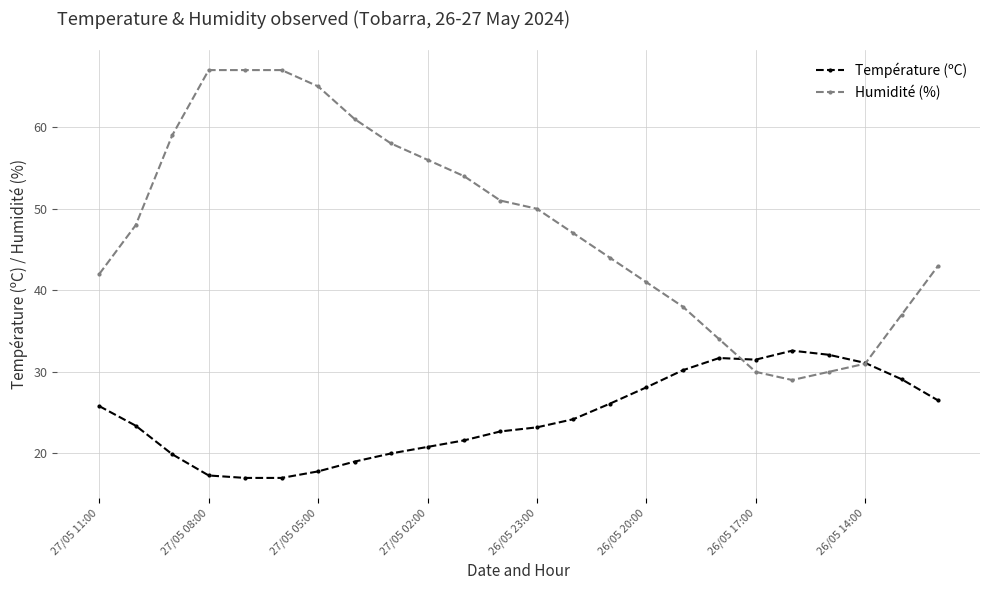

List the series in order of their peak value, lowest first.

Température (ºC), Humidité (%)